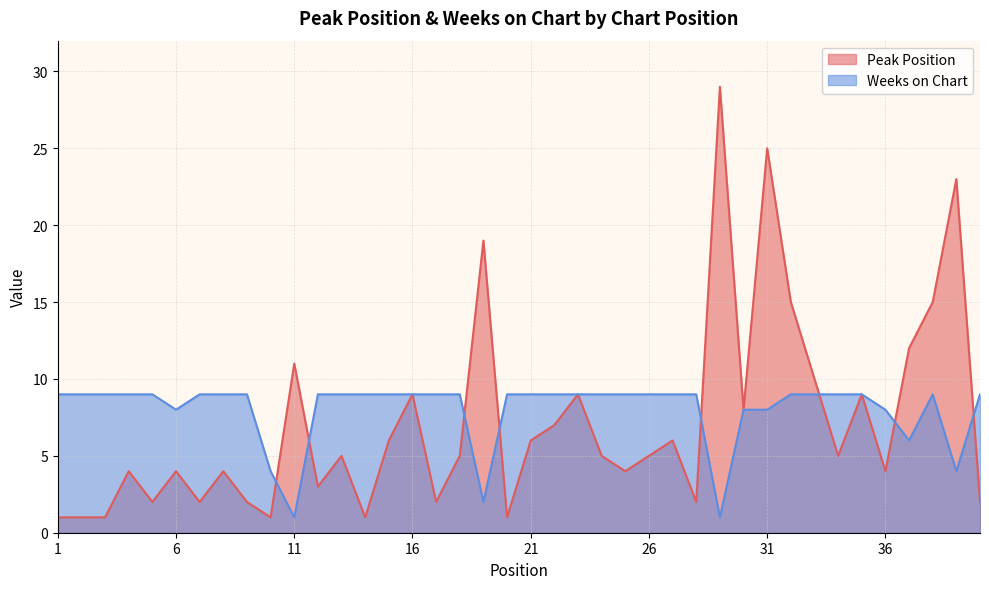

What is the total value across all series at 2?

10